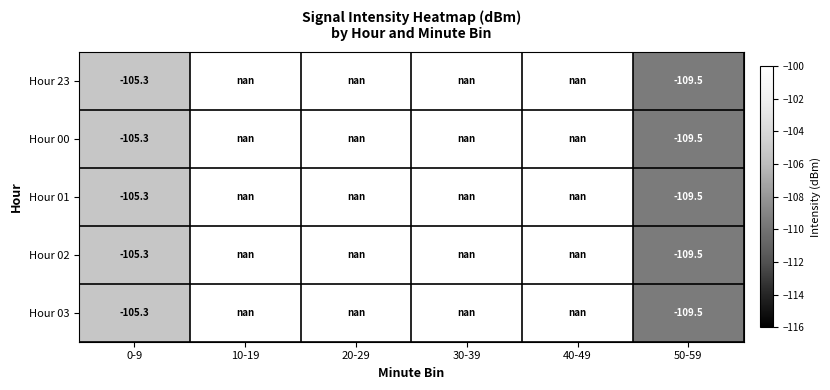

Which has a higher value, 10-19 or 40-49?

40-49